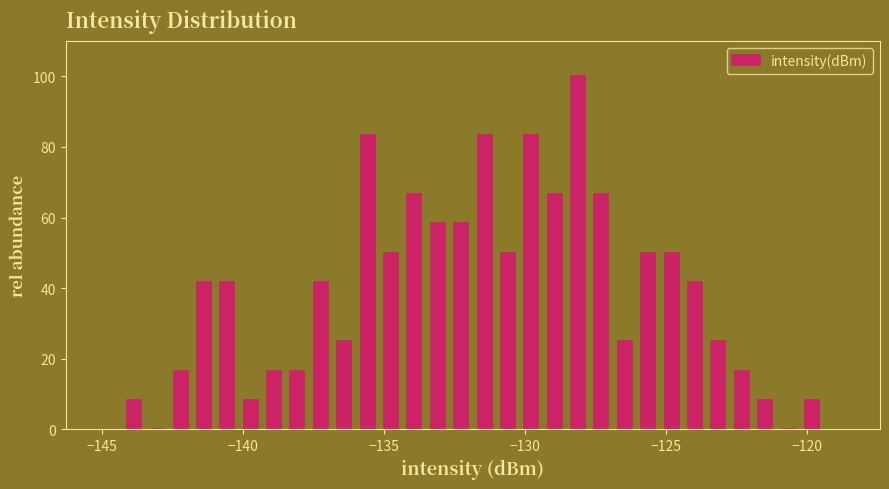

Read against the x-axis, roughly where is the centre of the tallest bar?

-128.0